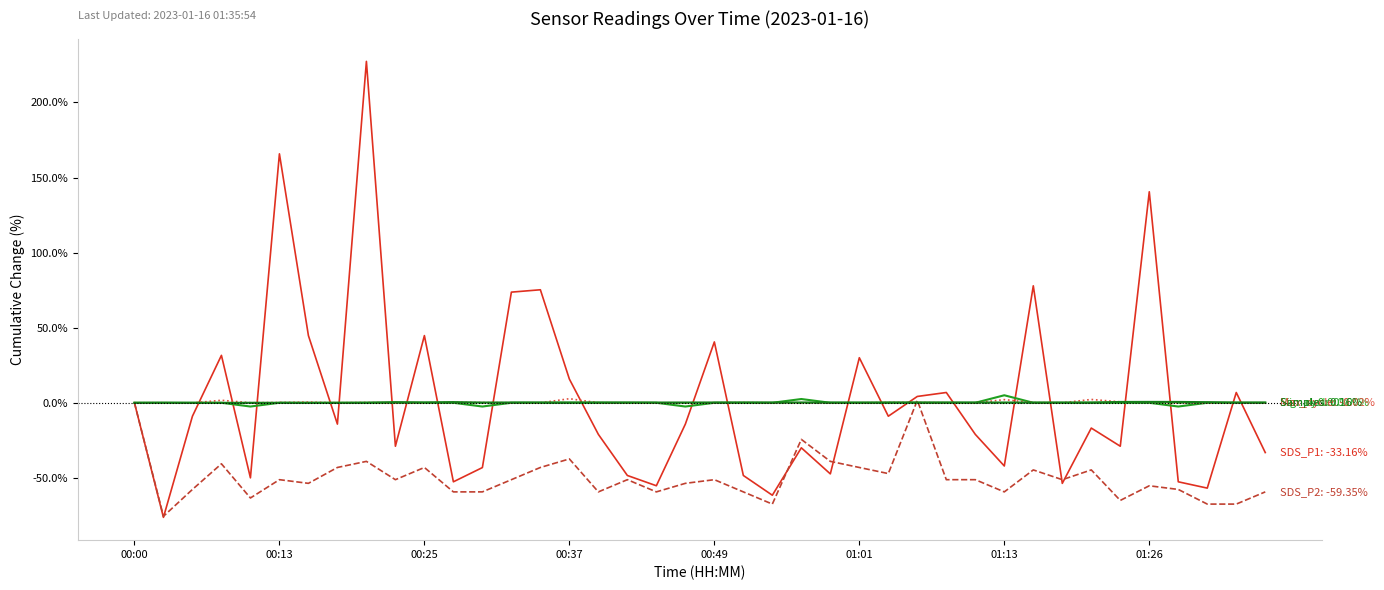

At which category is the sum across all series the highest?

8